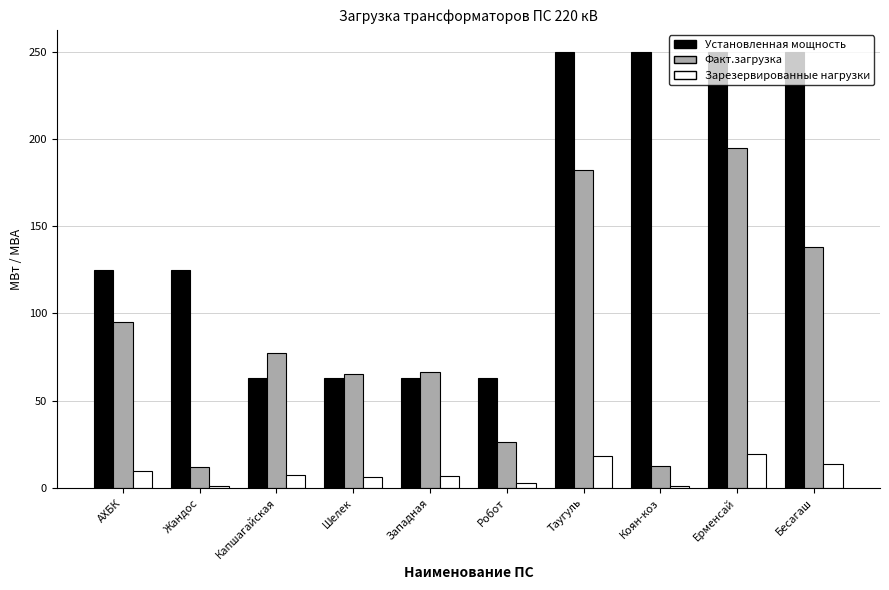

What is the average value of the Установленная мощность series?

150.2